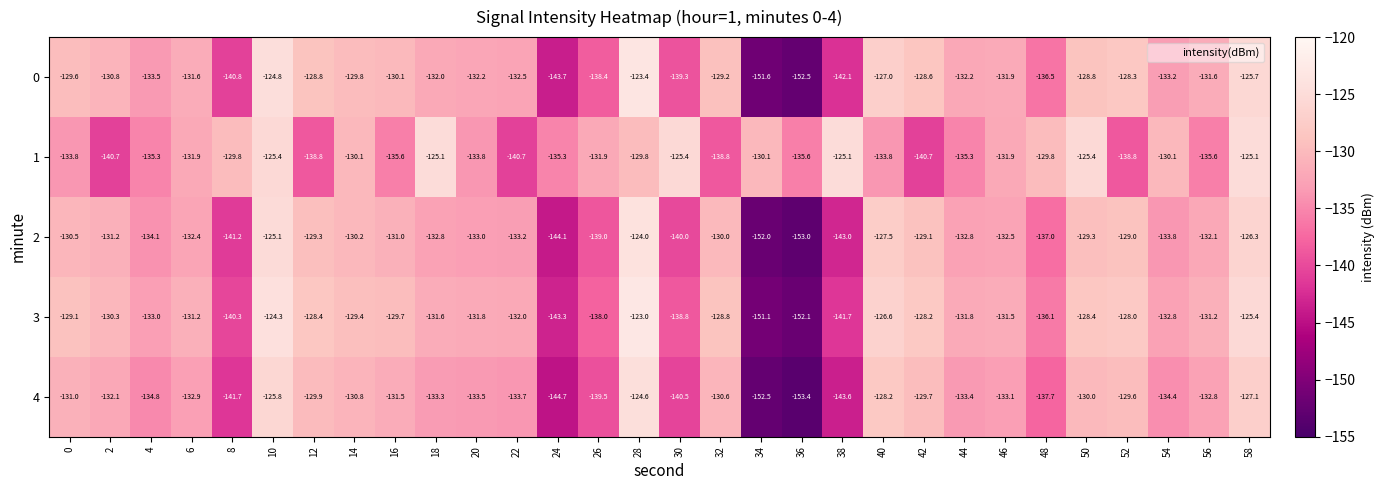

Rank the series by their maximum value, from highest to lowest.

3, 0, 2, 4, 1